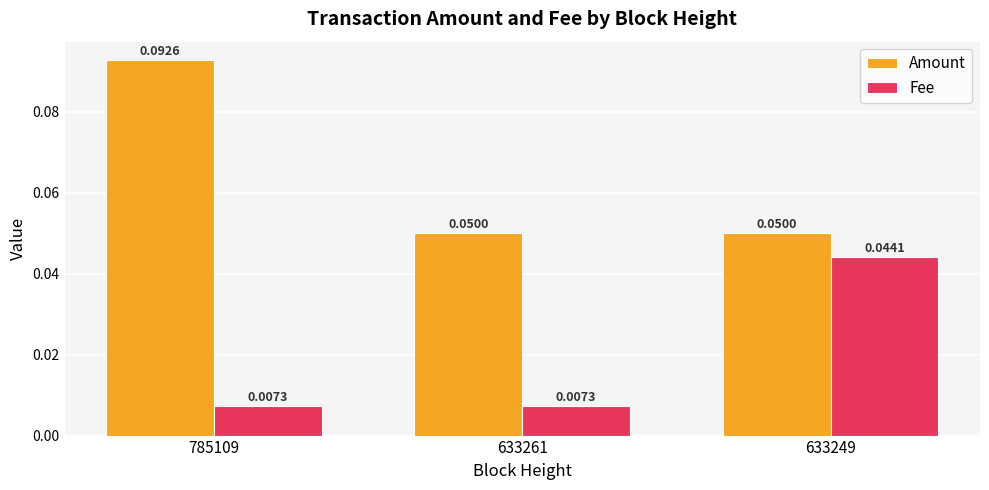

How many distinct data groups are displayed?

2